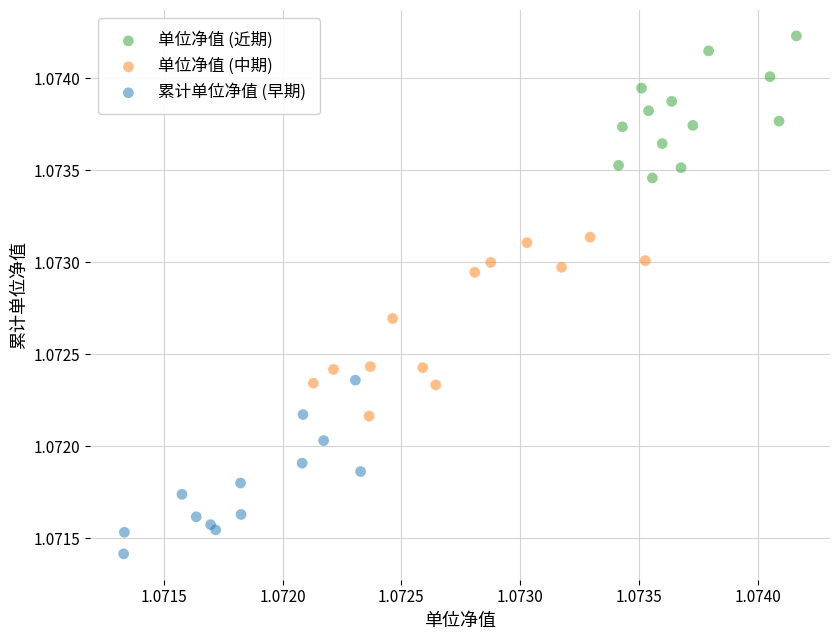

Which series reaches the maximum Y coordinate?

单位净值 (近期)